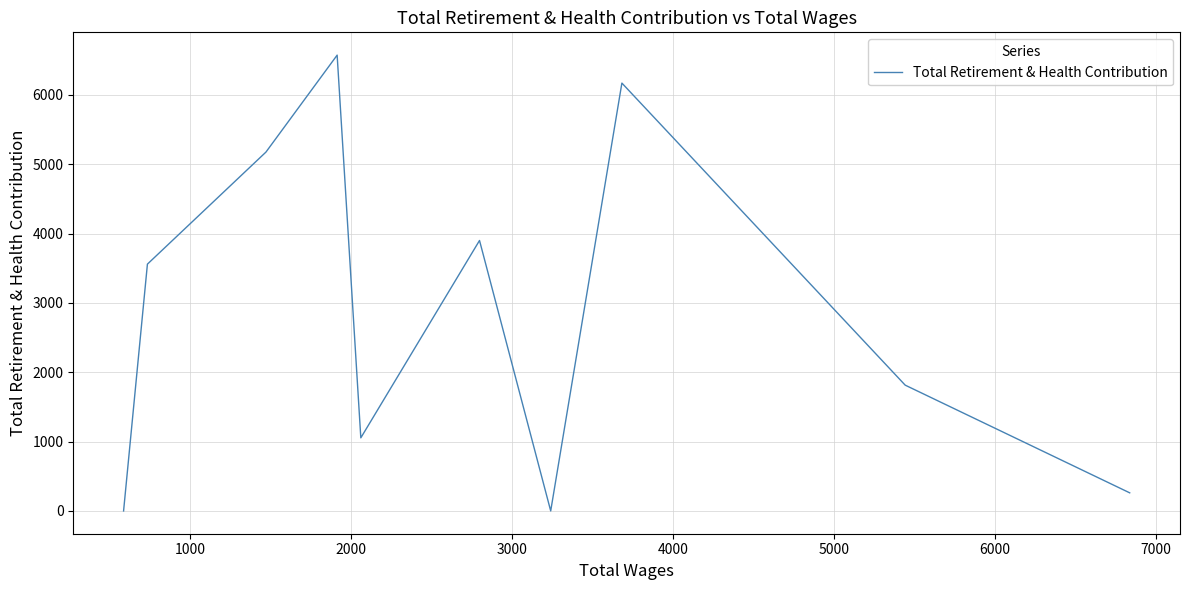

How many lines are shown in the chart?

1